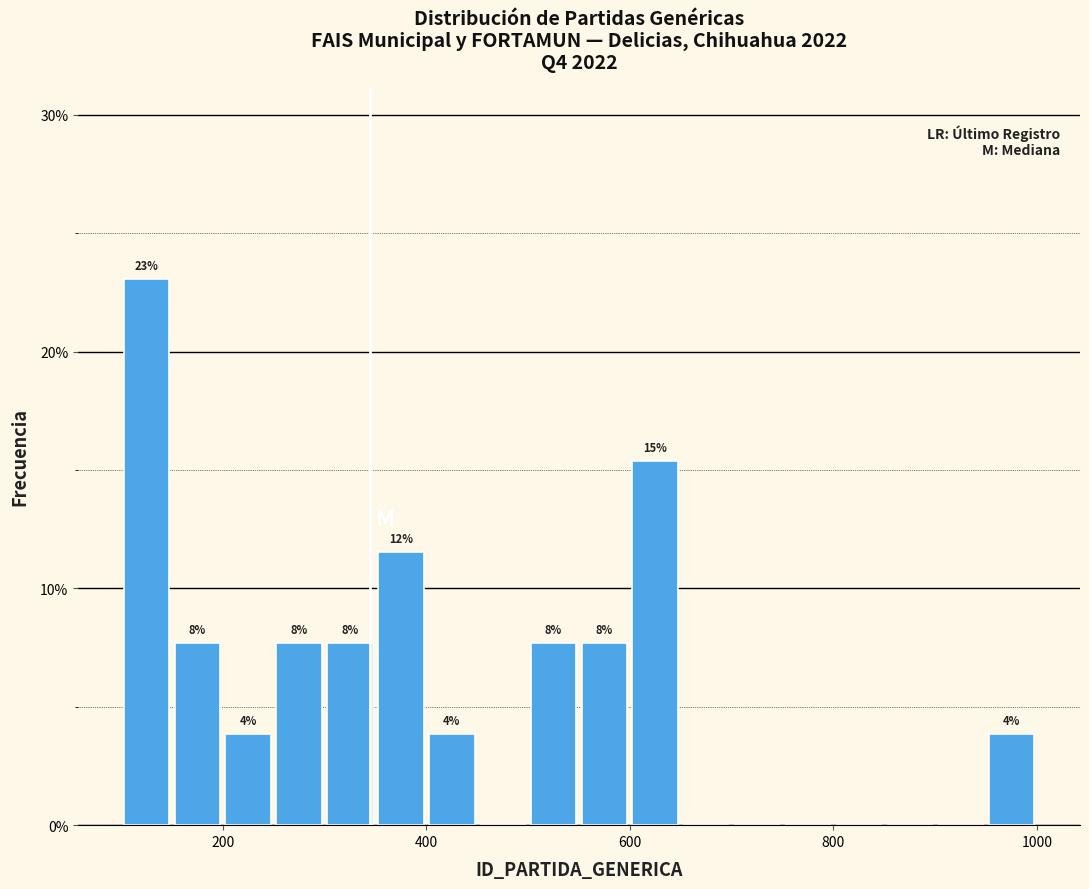

Read against the x-axis, roughly where is the centre of the tallest bar?

120